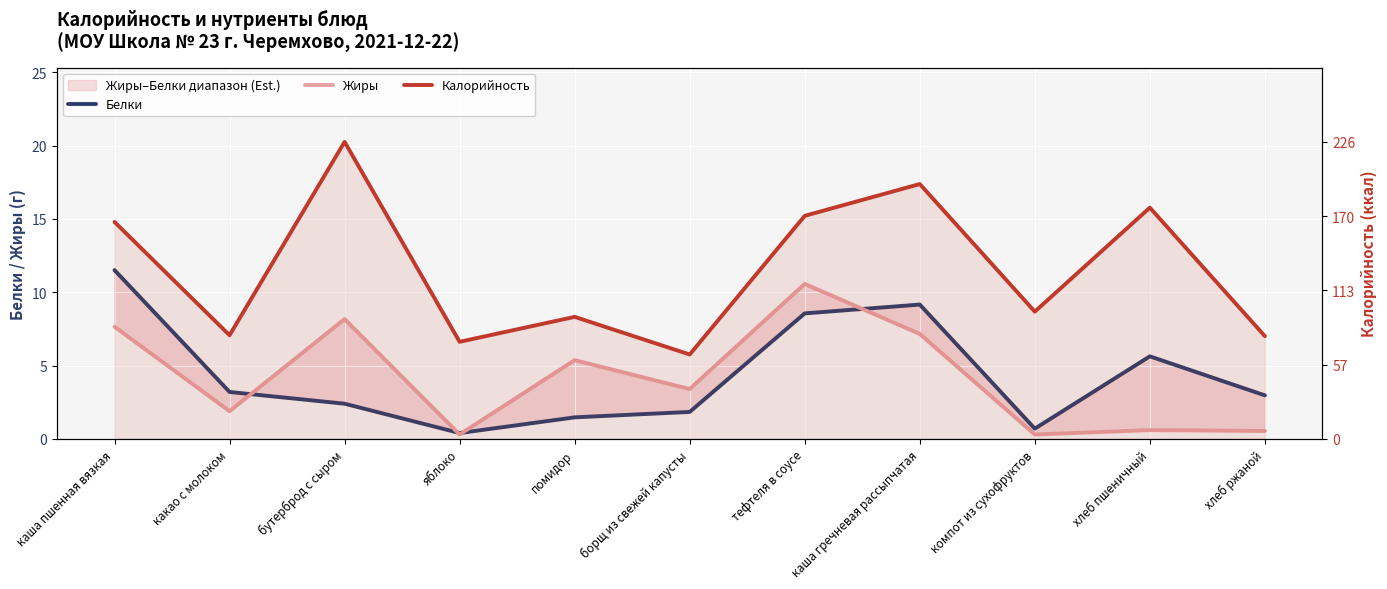

How many values in the Жиры series exceed 3?

6